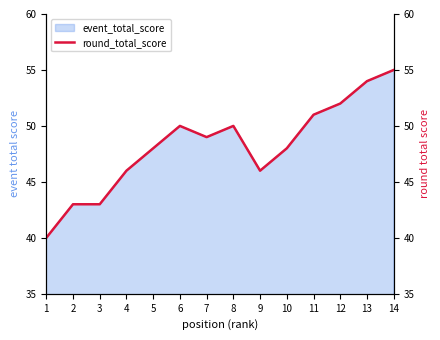

What is the difference between the maximum and minimum values?

15